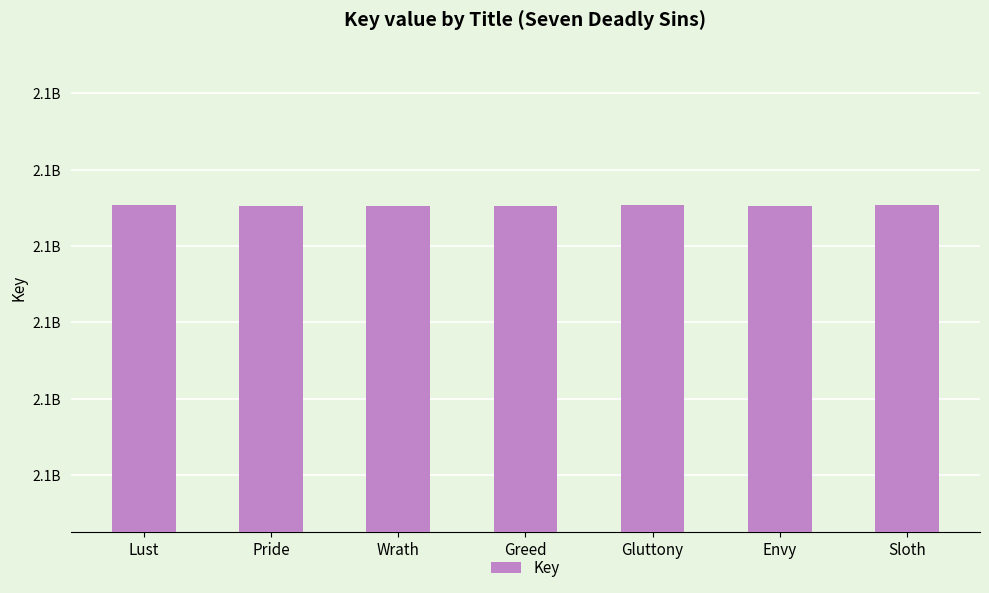

What is the sum of all values?

14963615568